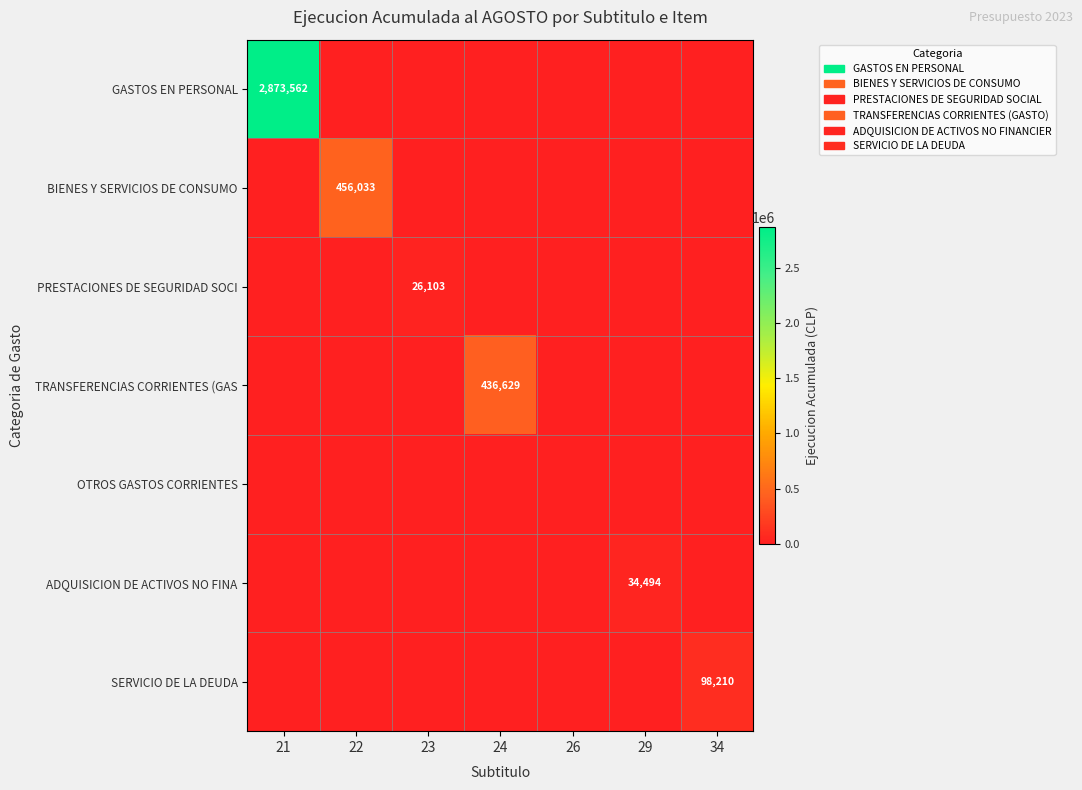

Is the value of GASTOS EN PERSONAL at 21 greater than the value of TRANSFERENCIAS CORRIENTES (GAS at 24?

Yes